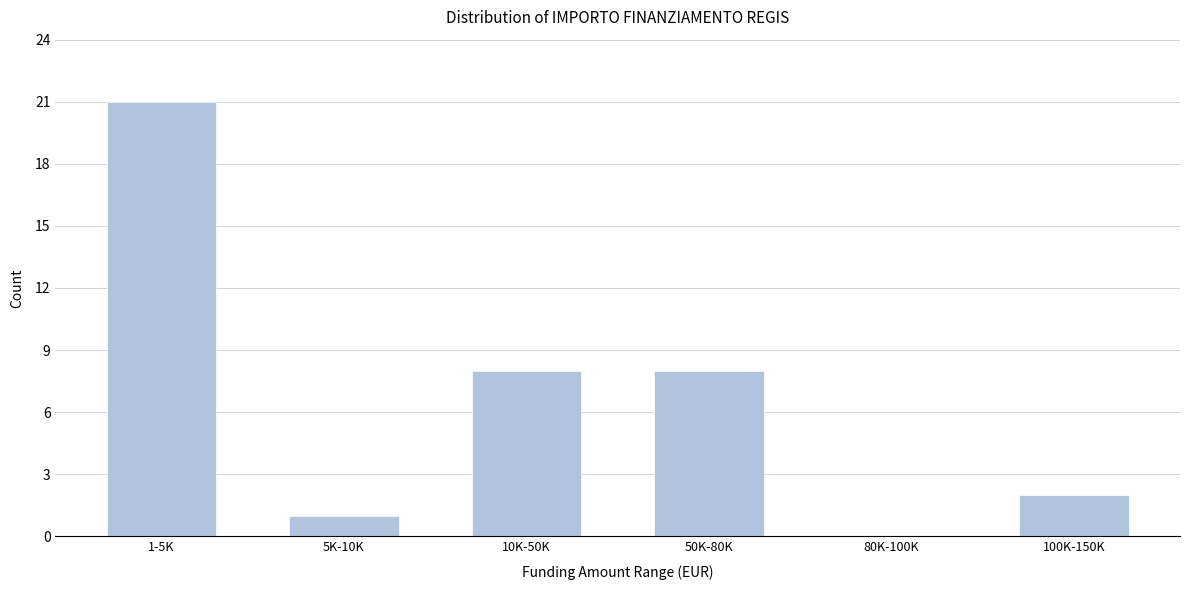

Reading right to left, list all the values displayed in this chart.

100K-150K=2	80K-100K=0	50K-80K=8	10K-50K=8	5K-10K=1	1-5K=21